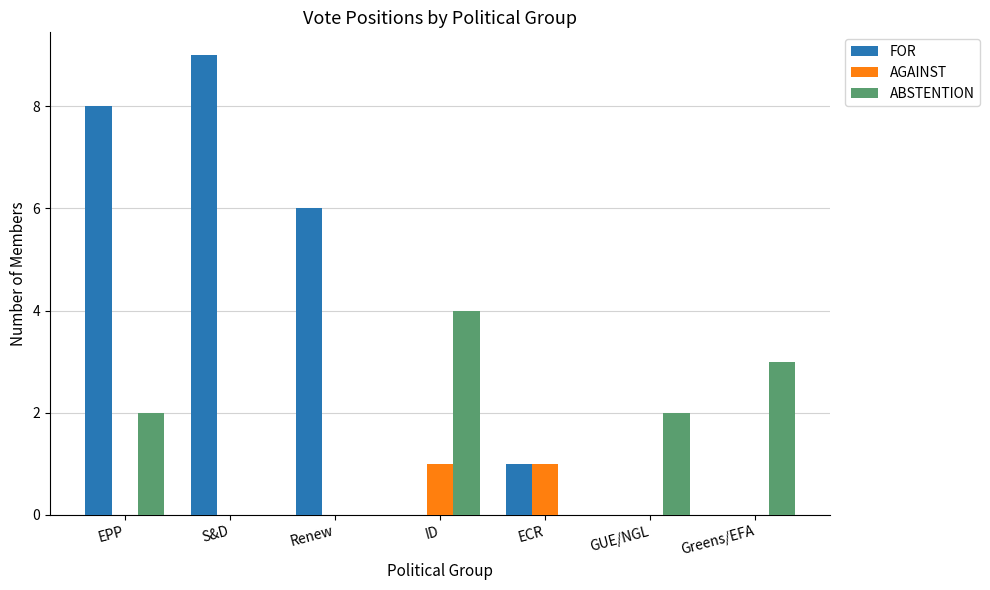

Which series changed the most between ID and ECR?

ABSTENTION